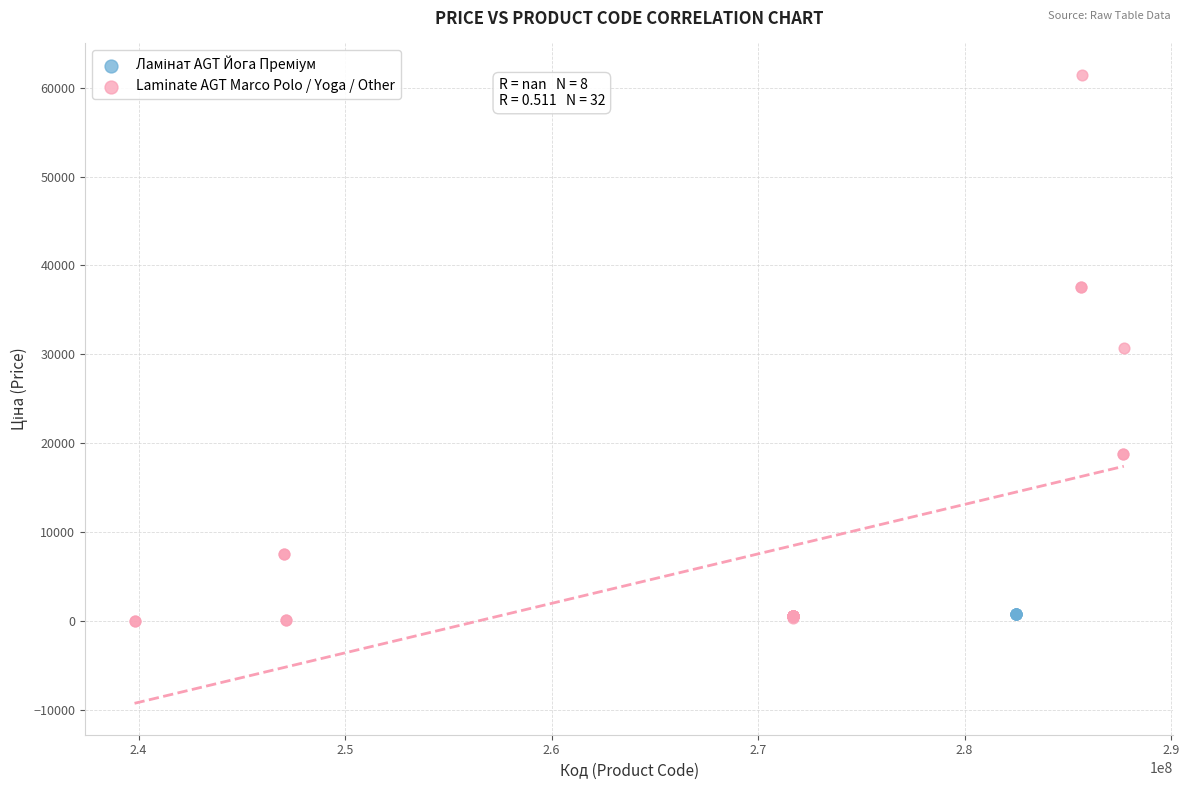

Which series contains the highest Y value?

Laminate AGT Marco Polo / Yoga / Other